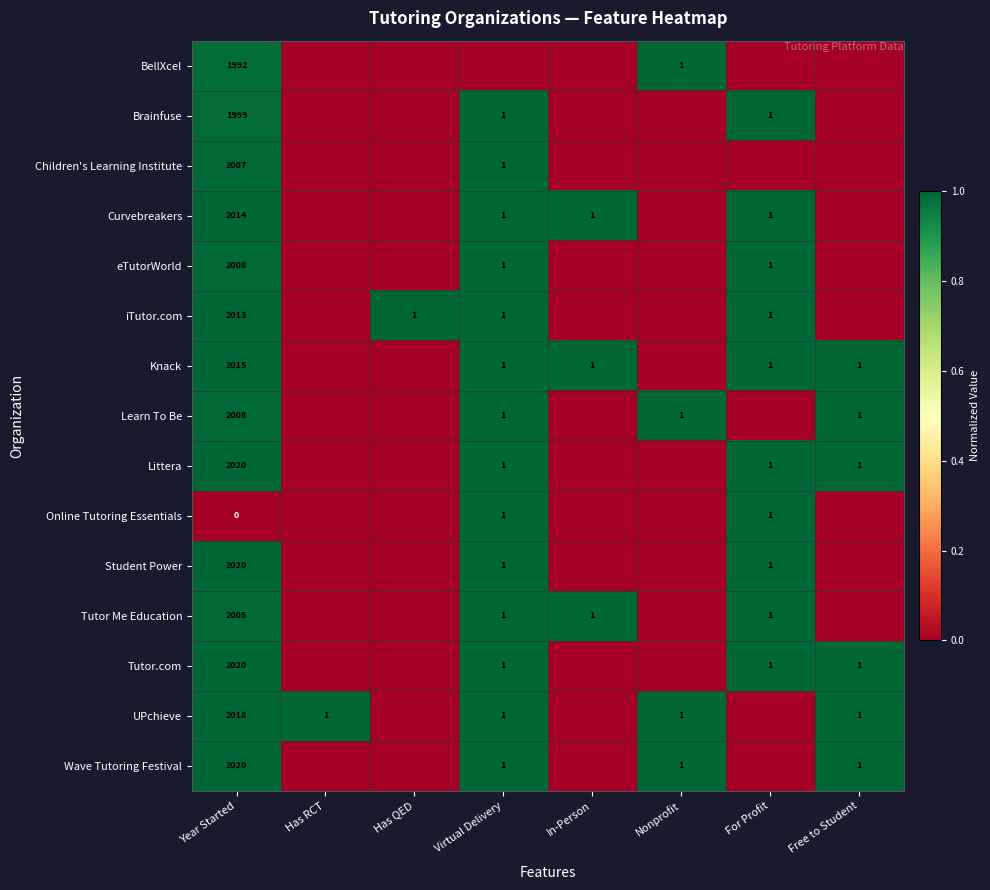

Count the number of data series in this chart.

15